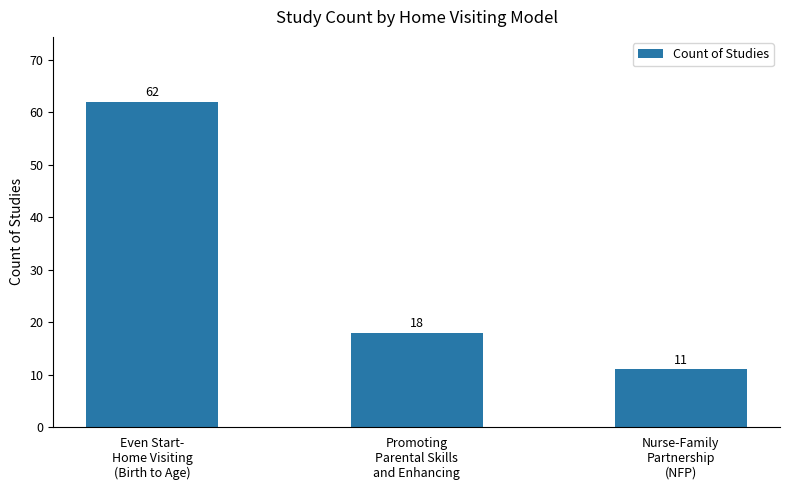

Which category has the lowest value across all series?

Nurse-Family
Partnership
(NFP)